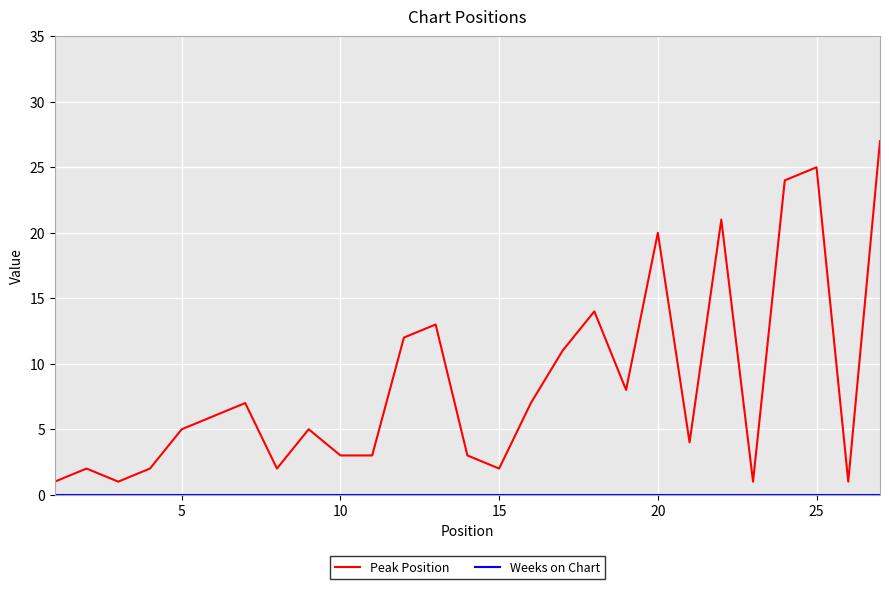

True or false: Peak Position has more than 2 interior local peaks.

True